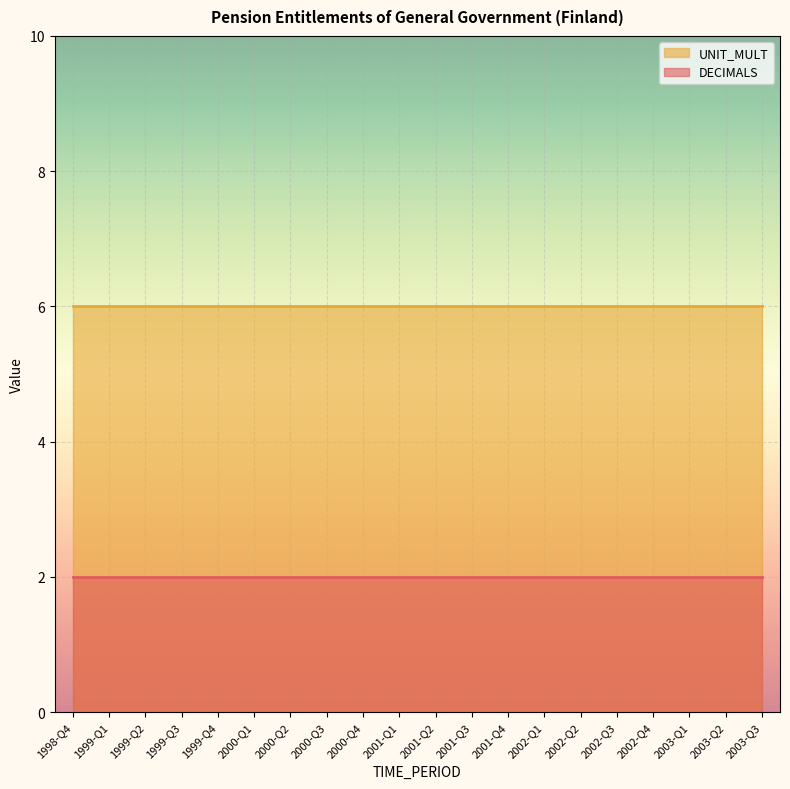

What is the value of the UNIT_MULT point at the 13th from the left?

6